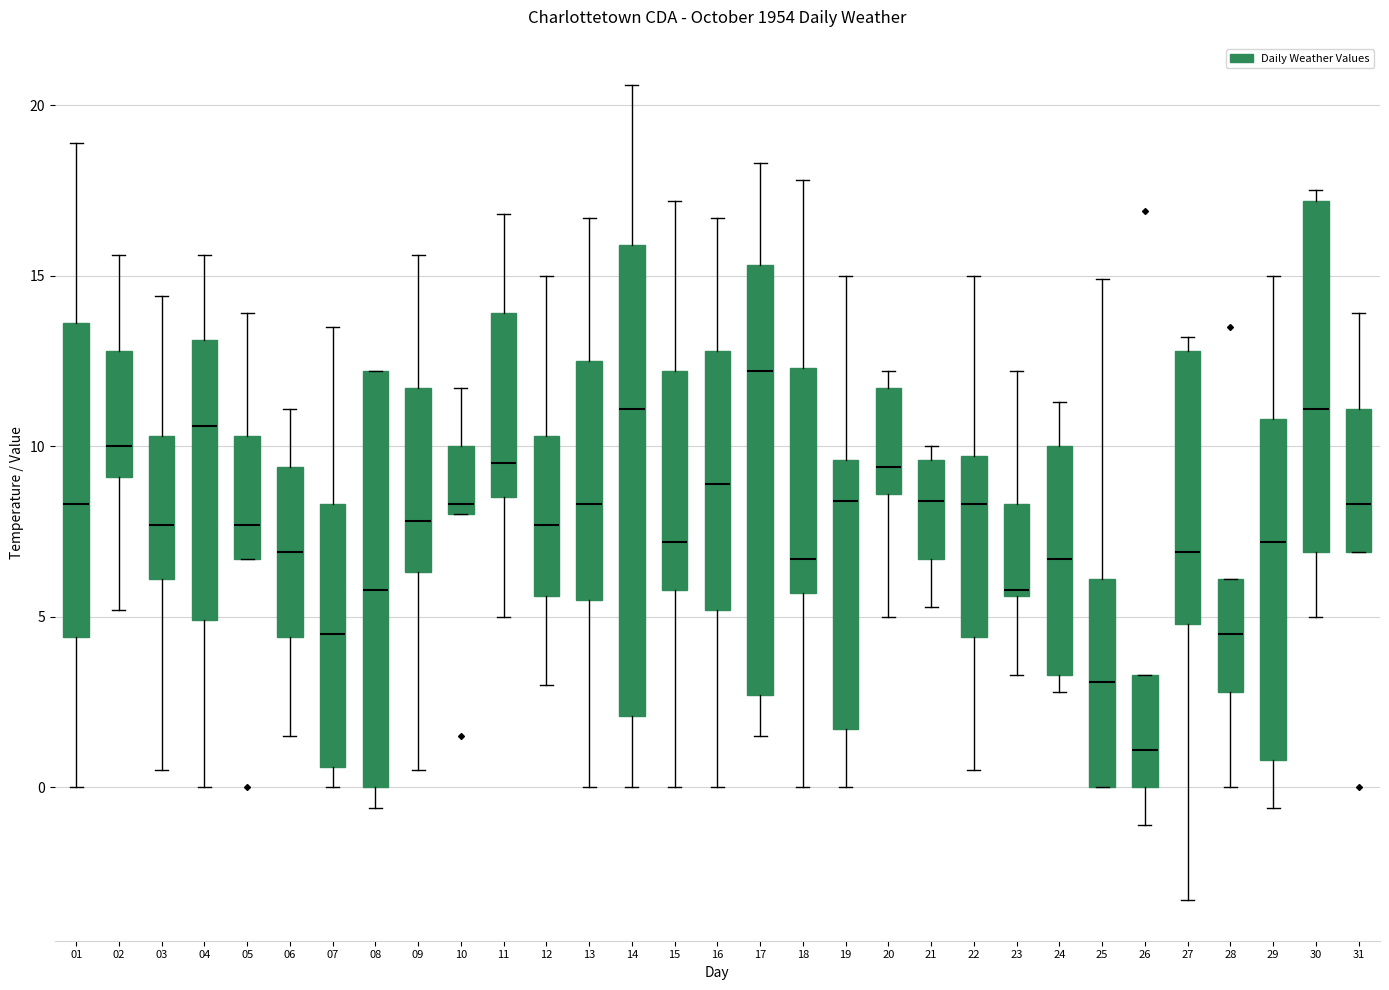

Reading left to right, read every box against the y-axis: the position of its median line, the range the box covers, and the ends of its whiskers. The values are not printed on the chart, so give them approximately, as read against the axis.

01: median 8.5, box 4.5 to 13.5, whiskers 0.0 to 19.0
02: median 10.0, box 9.0 to 13.0, whiskers 5.0 to 15.5
03: median 7.5, box 6.0 to 10.5, whiskers 0.5 to 14.5
04: median 10.5, box 5.0 to 13.0, whiskers 0.0 to 15.5
05: median 7.5, box 6.5 to 10.5, whiskers 6.5 to 14.0
06: median 7.0, box 4.5 to 9.5, whiskers 1.5 to 11.0
07: median 4.5, box 0.5 to 8.5, whiskers 0.0 to 13.5
08: median 6.0, box 0.0 to 12.0, whiskers -0.5 to 12.0
09: median 8.0, box 6.5 to 11.5, whiskers 0.5 to 15.5
10: median 8.5, box 8.0 to 10.0, whiskers 8.0 to 11.5
11: median 9.5, box 8.5 to 14.0, whiskers 5.0 to 17.0
12: median 7.5, box 5.5 to 10.5, whiskers 3.0 to 15.0
13: median 8.5, box 5.5 to 12.5, whiskers 0.0 to 16.5
14: median 11.0, box 2.0 to 16.0, whiskers 0.0 to 20.5
15: median 7.0, box 6.0 to 12.0, whiskers 0.0 to 17.0
16: median 9.0, box 5.0 to 13.0, whiskers 0.0 to 16.5
17: median 12.0, box 2.5 to 15.5, whiskers 1.5 to 18.5
18: median 6.5, box 5.5 to 12.5, whiskers 0.0 to 18.0
19: median 8.5, box 1.5 to 9.5, whiskers 0.0 to 15.0
20: median 9.5, box 8.5 to 11.5, whiskers 5.0 to 12.0
21: median 8.5, box 6.5 to 9.5, whiskers 5.5 to 10.0
22: median 8.5, box 4.5 to 9.5, whiskers 0.5 to 15.0
23: median 6.0, box 5.5 to 8.5, whiskers 3.5 to 12.0
24: median 6.5, box 3.5 to 10.0, whiskers 3.0 to 11.5
25: median 3.0, box 0.0 to 6.0, whiskers 0.0 to 15.0
26: median 1.0, box 0.0 to 3.5, whiskers -1.0 to 3.5
27: median 7.0, box 5.0 to 13.0, whiskers -3.5 to 13.0 (just above the box's upper edge)
28: median 4.5, box 3.0 to 6.0, whiskers 0.0 to 6.0
29: median 7.0, box 1.0 to 11.0, whiskers -0.5 to 15.0
30: median 11.0, box 7.0 to 17.0, whiskers 5.0 to 17.5
31: median 8.5, box 7.0 to 11.0, whiskers 7.0 to 14.0